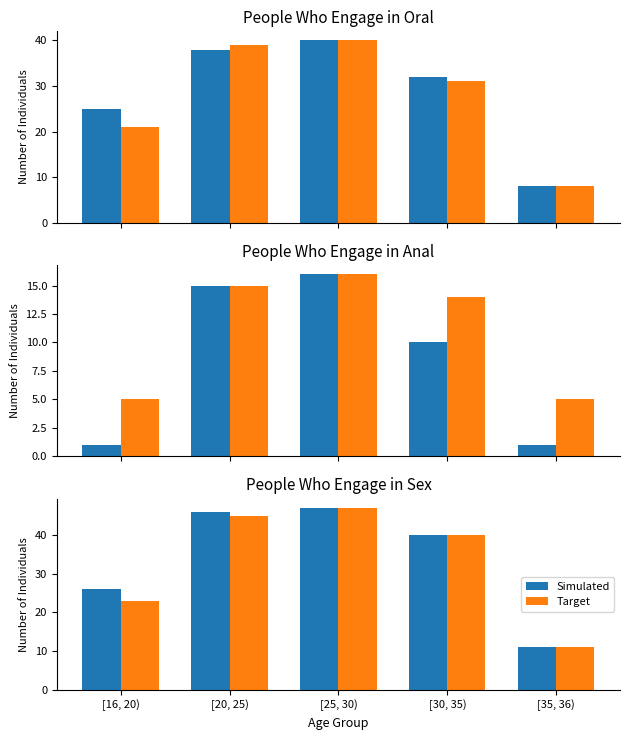

What is the label of the 5th bar from the right?

[16, 20)